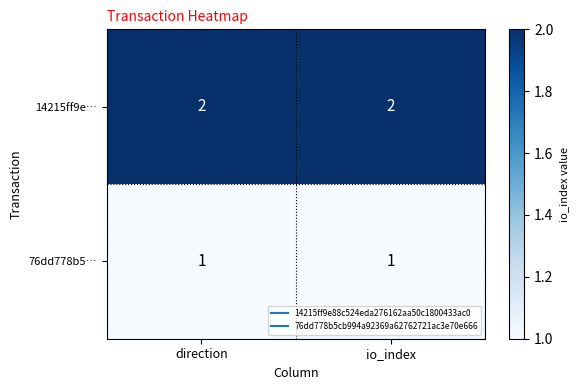

What is the sum of the 14215ff9e… values at direction and io_index?

4